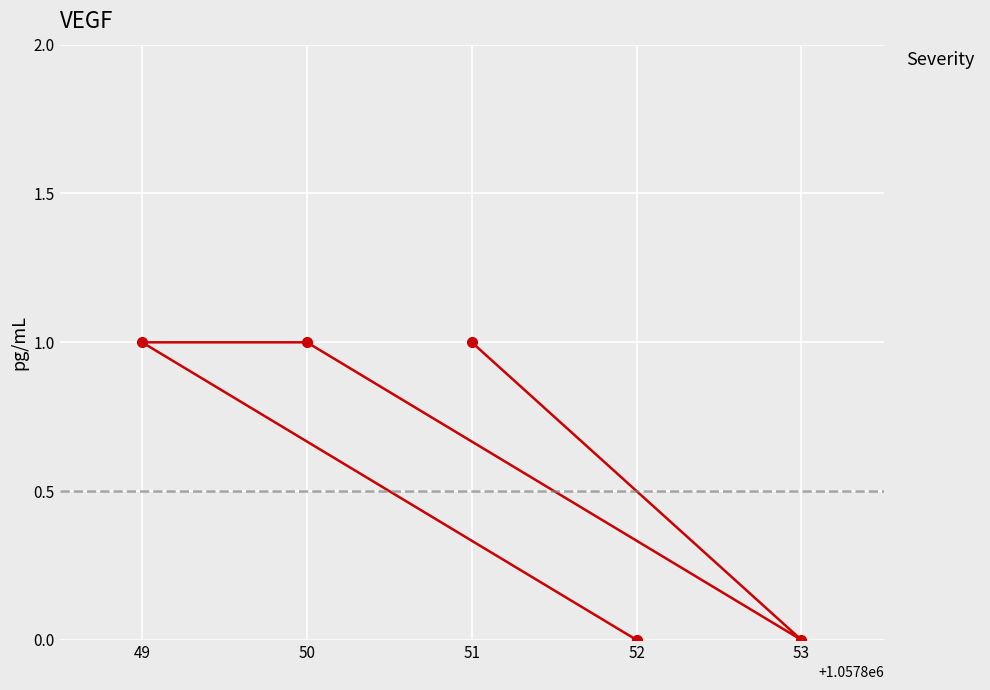

True or false: the data shows 1 at 51.

True